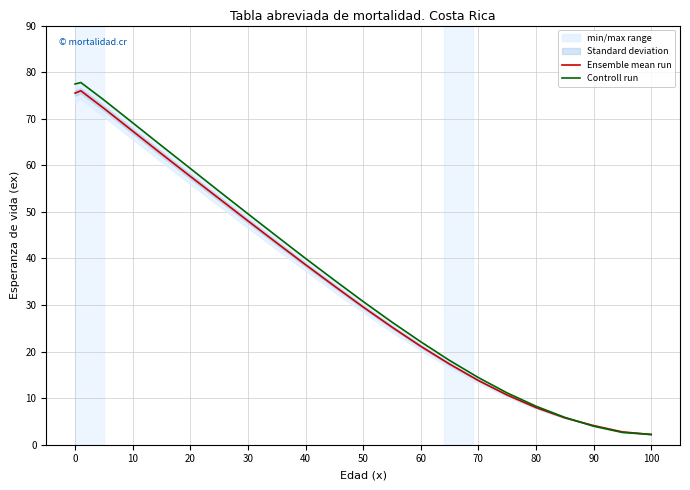

The value of Ensemble mean run at 60 is 37.5. True or false?

False